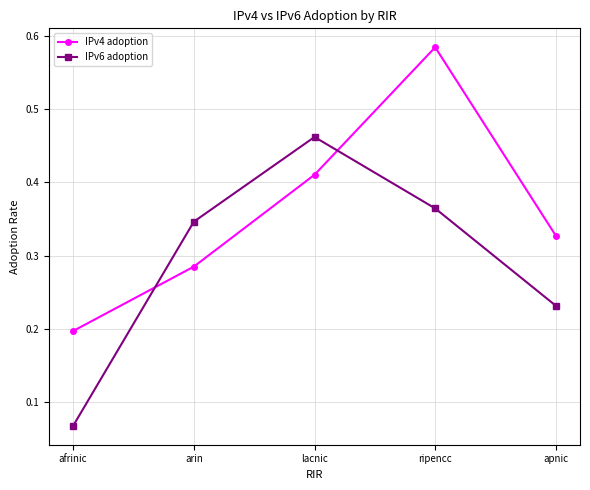

How many IPv6 adoption values are between 0 and 1?

5